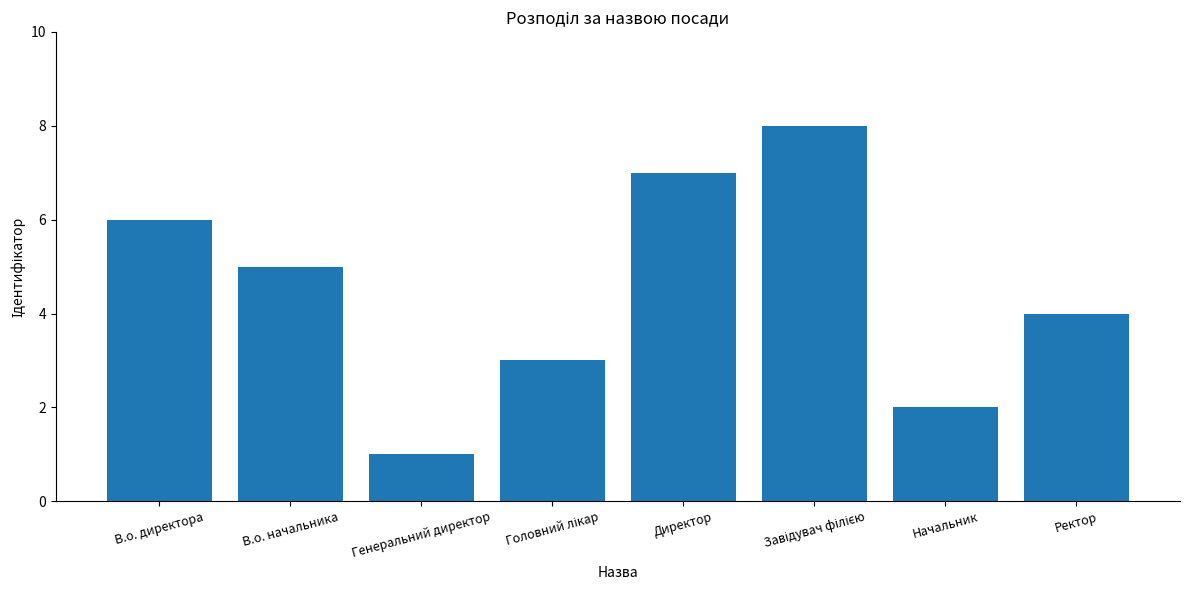

Approximately how many times larger is the value at Директор compared to Начальник?

3.5